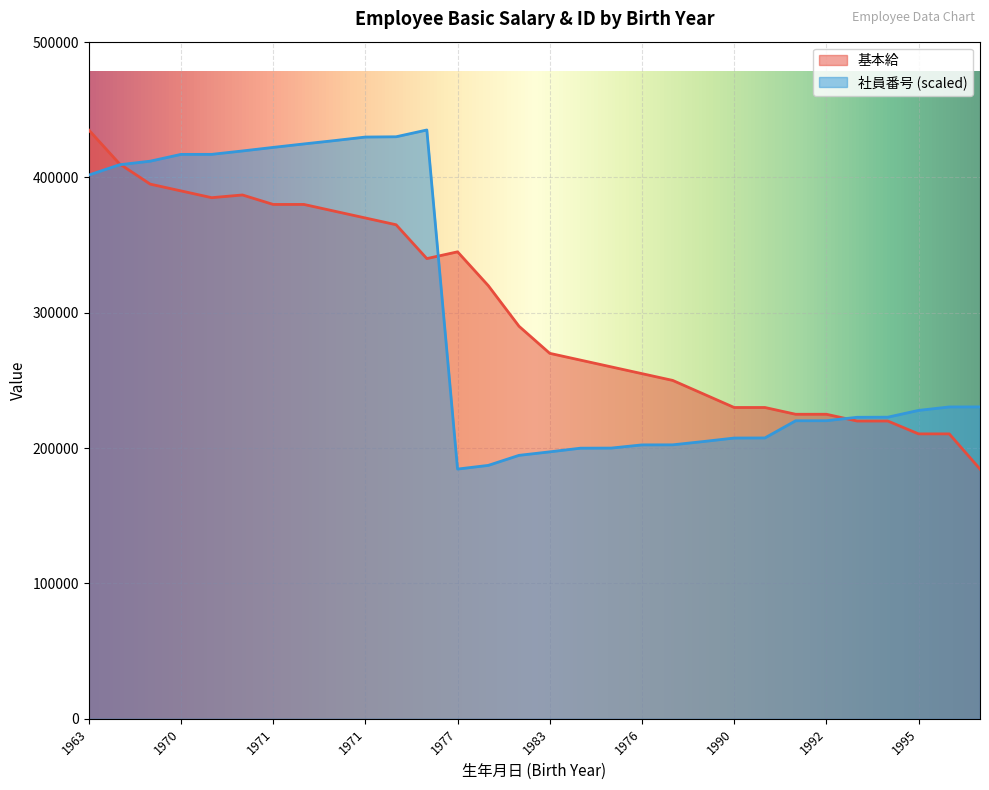

Count the number of categories in the chart.

30